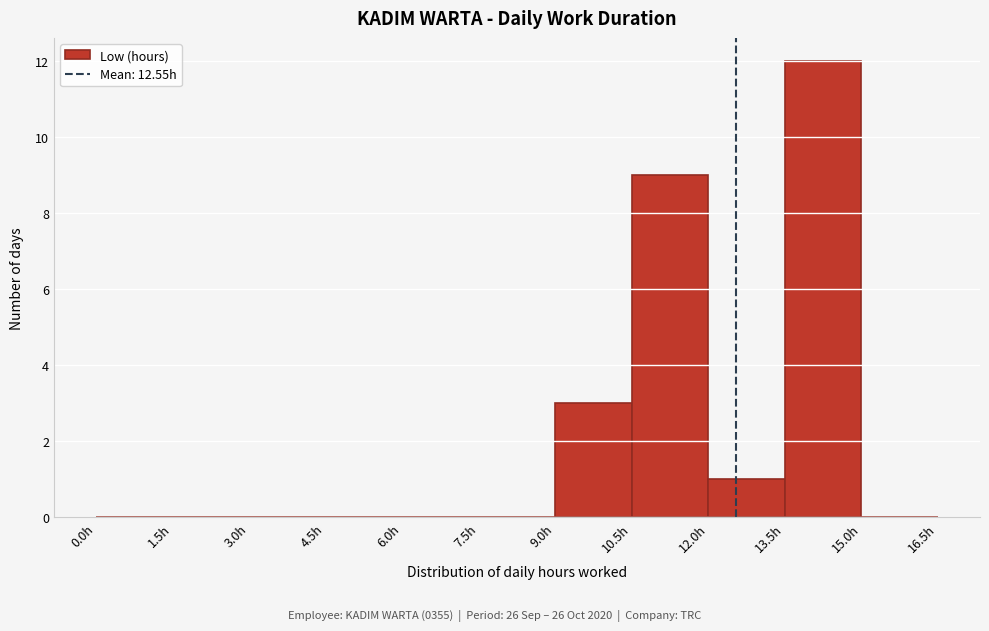

Over which range of the x-axis is the bar tallest?

13.5 to 15.0